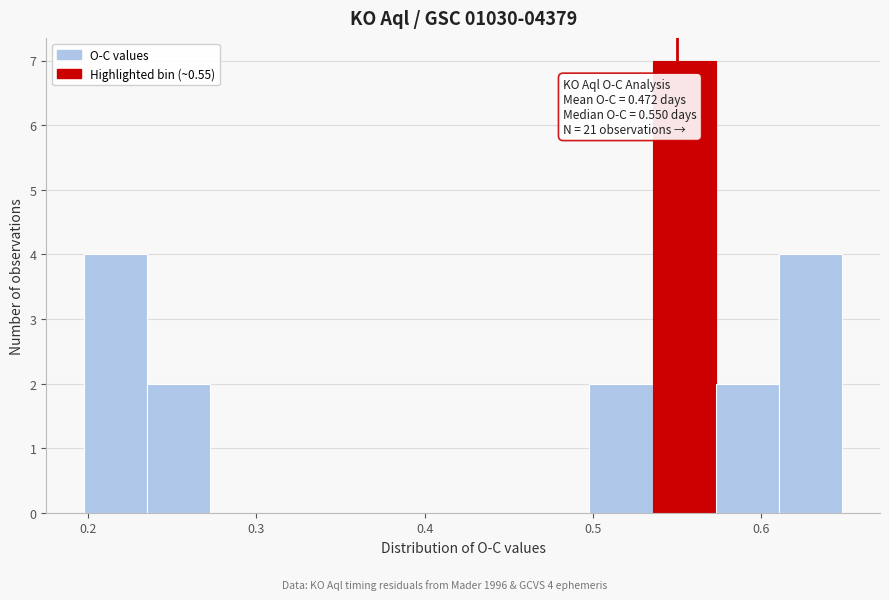

Read against the x-axis, roughly where is the centre of the tallest bar?

0.55